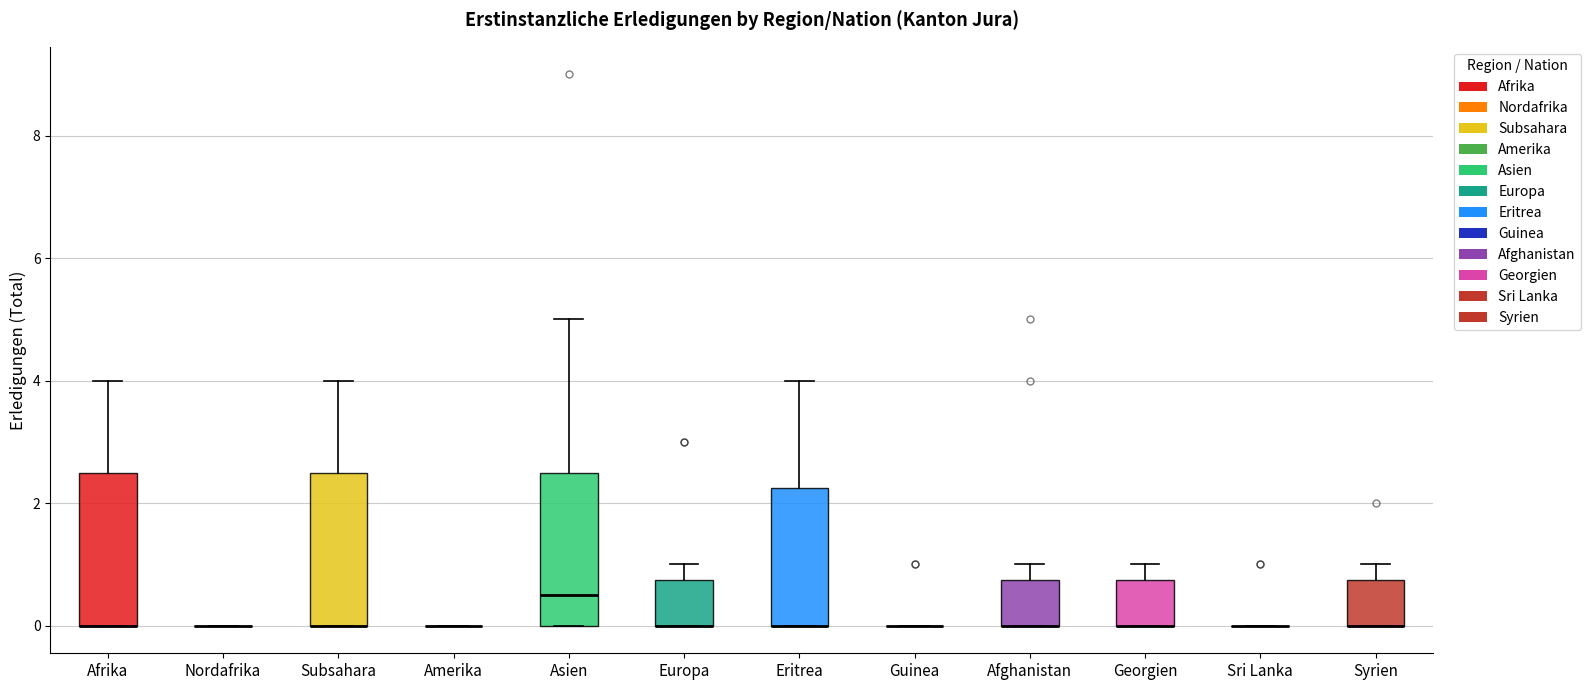

Reading left to right, read every box against the y-axis: the position of its median line, the range the box covers, and the ends of its whiskers. The values are not printed on the chart, so give them approximately, as read against the axis.

Afrika: median 0.0 (drawn on the box's lower edge), box 0.0 to 2.6, whiskers 0.0 to 4.0
Nordafrika: box collapsed to a line at 0.0, whiskers 0.0 to 0.0
Subsahara: median 0.0 (drawn on the box's lower edge), box 0.0 to 2.6, whiskers 0.0 to 4.0
Amerika: box collapsed to a line at 0.0, whiskers 0.0 to 0.0
Asien: median 0.6, box 0.0 to 2.6, whiskers 0.0 to 5.0
Europa: median 0.0 (drawn on the box's lower edge), box 0.0 to 0.8, whiskers 0.0 to 1.0
Eritrea: median 0.0 (drawn on the box's lower edge), box 0.0 to 2.2, whiskers 0.0 to 4.0
Guinea: box collapsed to a line at 0.0, whiskers 0.0 to 0.0
Afghanistan: median 0.0 (drawn on the box's lower edge), box 0.0 to 0.8, whiskers 0.0 to 1.0
Georgien: median 0.0 (drawn on the box's lower edge), box 0.0 to 0.8, whiskers 0.0 to 1.0
Sri Lanka: box collapsed to a line at 0.0, whiskers 0.0 to 0.0
Syrien: median 0.0 (drawn on the box's lower edge), box 0.0 to 0.8, whiskers 0.0 to 1.0